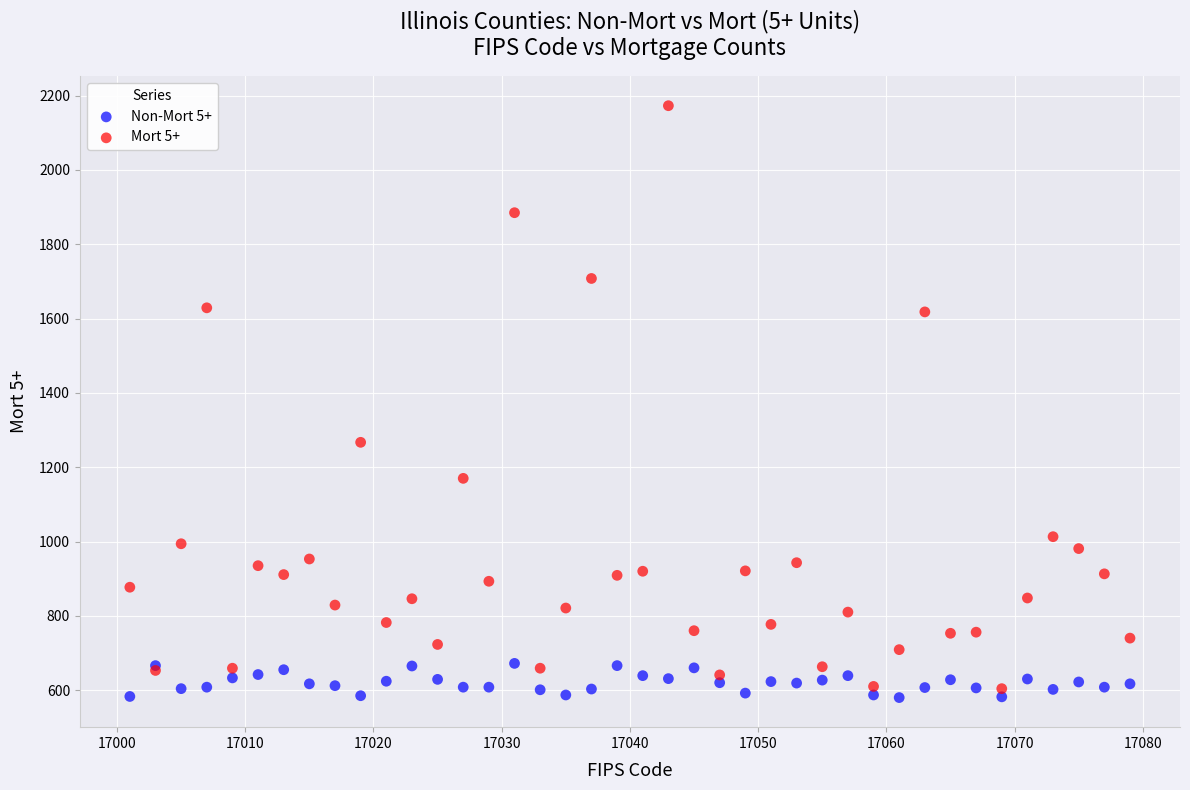

What are all the series names shown in the legend?

Non-Mort 5+, Mort 5+